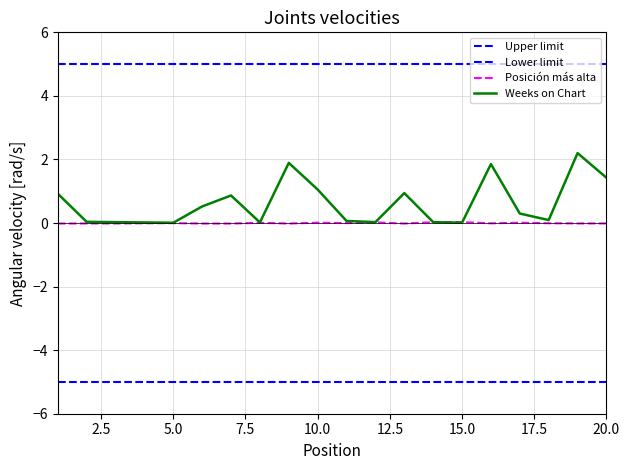

Is this an area chart (filled region under the line)?

No